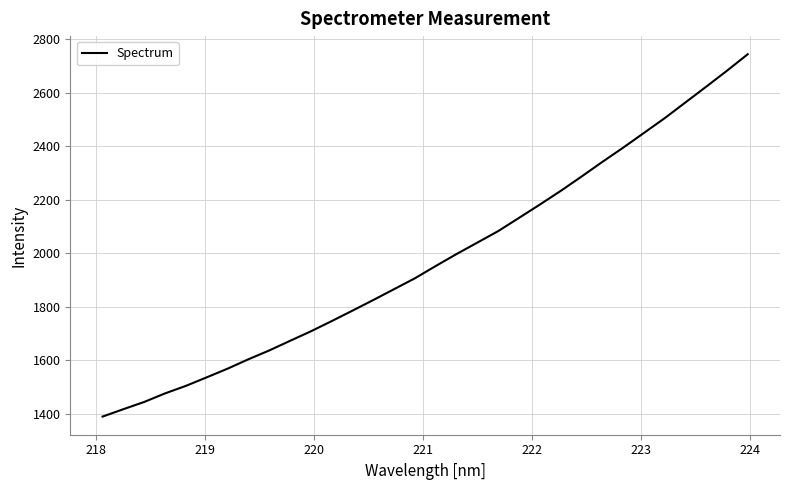

What is the difference between the maximum and minimum values?

1355.2